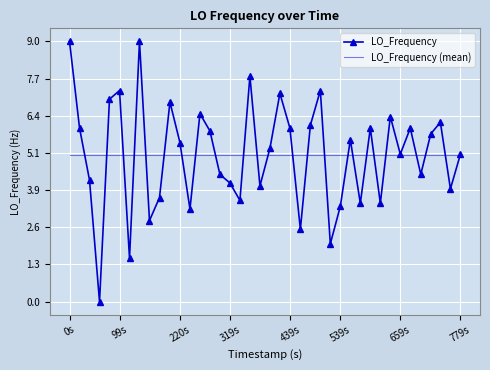

How many interior local peaks does the LO_Frequency series have?

12